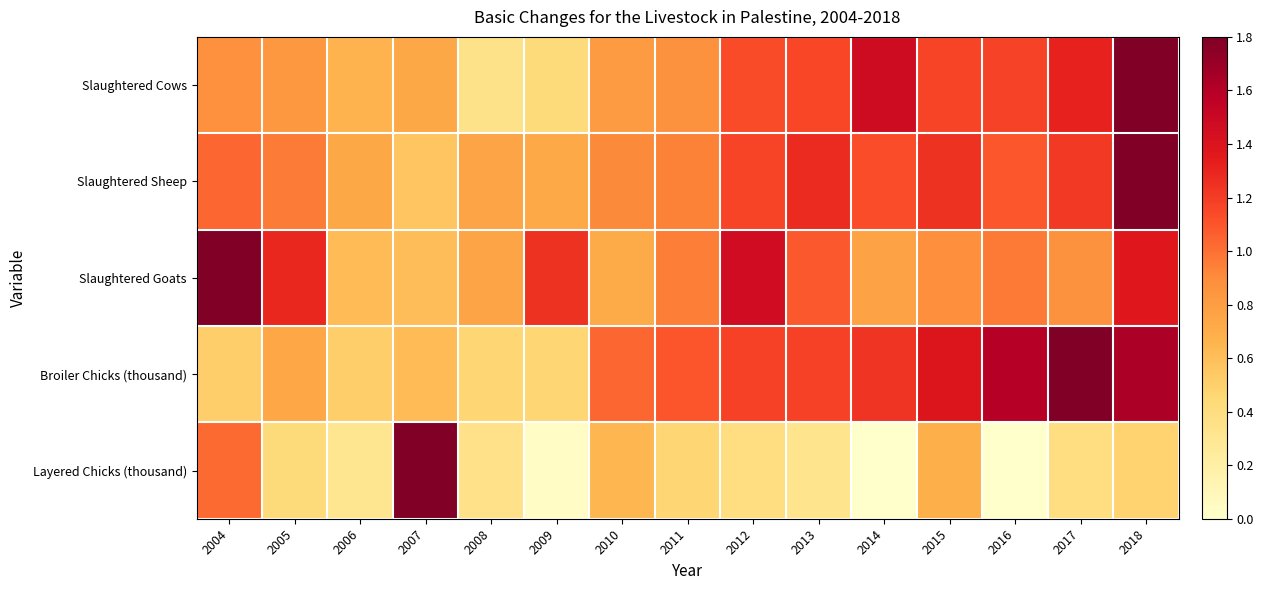

Reading left to right, what are all the values shown in this chart?

Slaughtered Cows: 2004=0.9	2005=0.8	2006=0.7	2007=0.7	2008=0.3	2009=0.4	2010=0.8	2011=0.9	2012=1.1	2013=1.2	2014=1.5	2015=1.2	2016=1.2	2017=1.3	2018=1.8
Slaughtered Sheep: 2004=1.0	2005=1.0	2006=0.7	2007=0.6	2008=0.8	2009=0.7	2010=0.9	2011=0.9	2012=1.2	2013=1.3	2014=1.1	2015=1.2	2016=1.1	2017=1.2	2018=1.8
Slaughtered Goats: 2004=1.8	2005=1.3	2006=0.6	2007=0.6	2008=0.8	2009=1.2	2010=0.7	2011=1.0	2012=1.5	2013=1.1	2014=0.8	2015=0.9	2016=1.0	2017=0.9	2018=1.4
Broiler Chicks (thousand): 2004=0.5	2005=0.7	2006=0.5	2007=0.6	2008=0.5	2009=0.5	2010=1.0	2011=1.1	2012=1.2	2013=1.2	2014=1.2	2015=1.4	2016=1.6	2017=1.8	2018=1.6
Layered Chicks (thousand): 2004=1.0	2005=0.4	2006=0.3	2007=1.8	2008=0.4	2009=0.0	2010=0.6	2011=0.5	2012=0.4	2013=0.3	2014=0.0	2015=0.7	2016=0.0	2017=0.4	2018=0.5